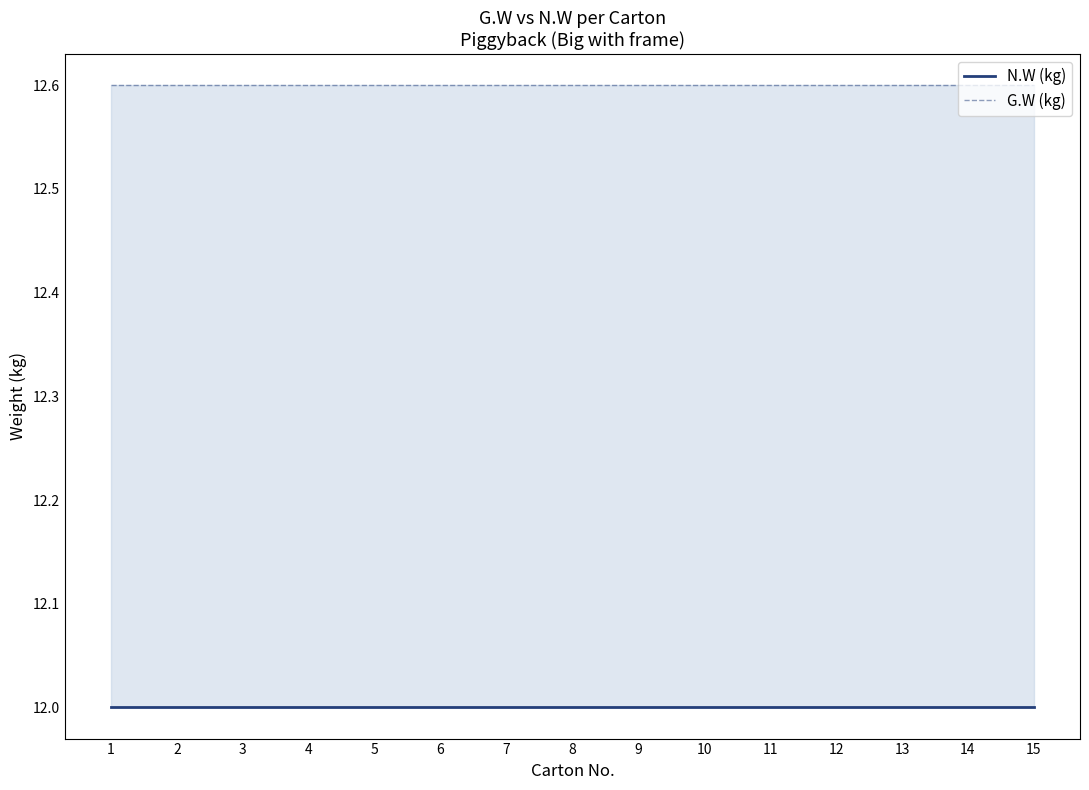

True or false: G.W (kg) has a value of 12.6 at 14.

True